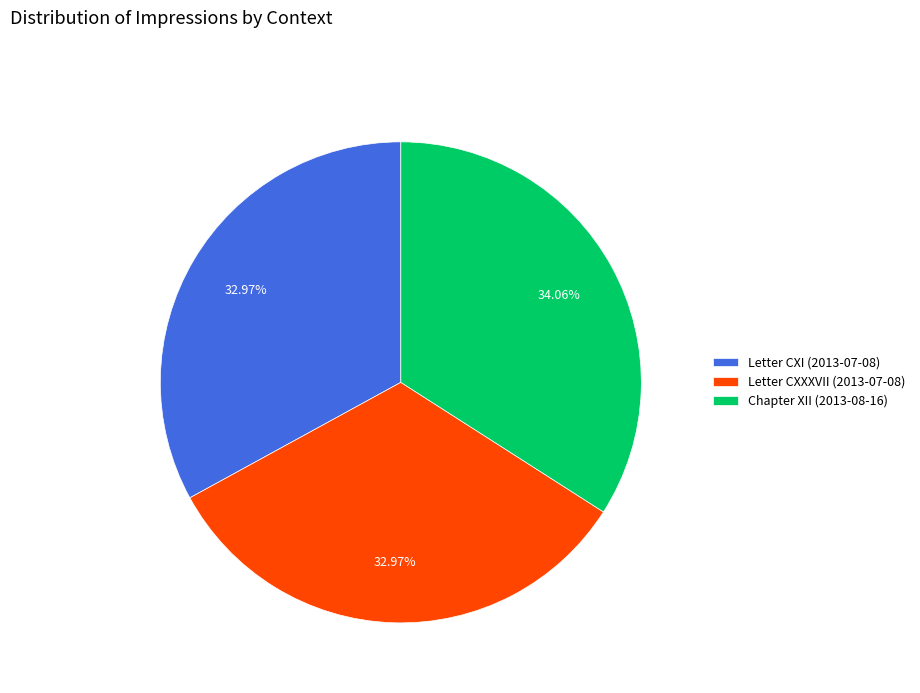

The Chapter XII (2013-08-16) slice represents 34% of the pie. True or false?

True